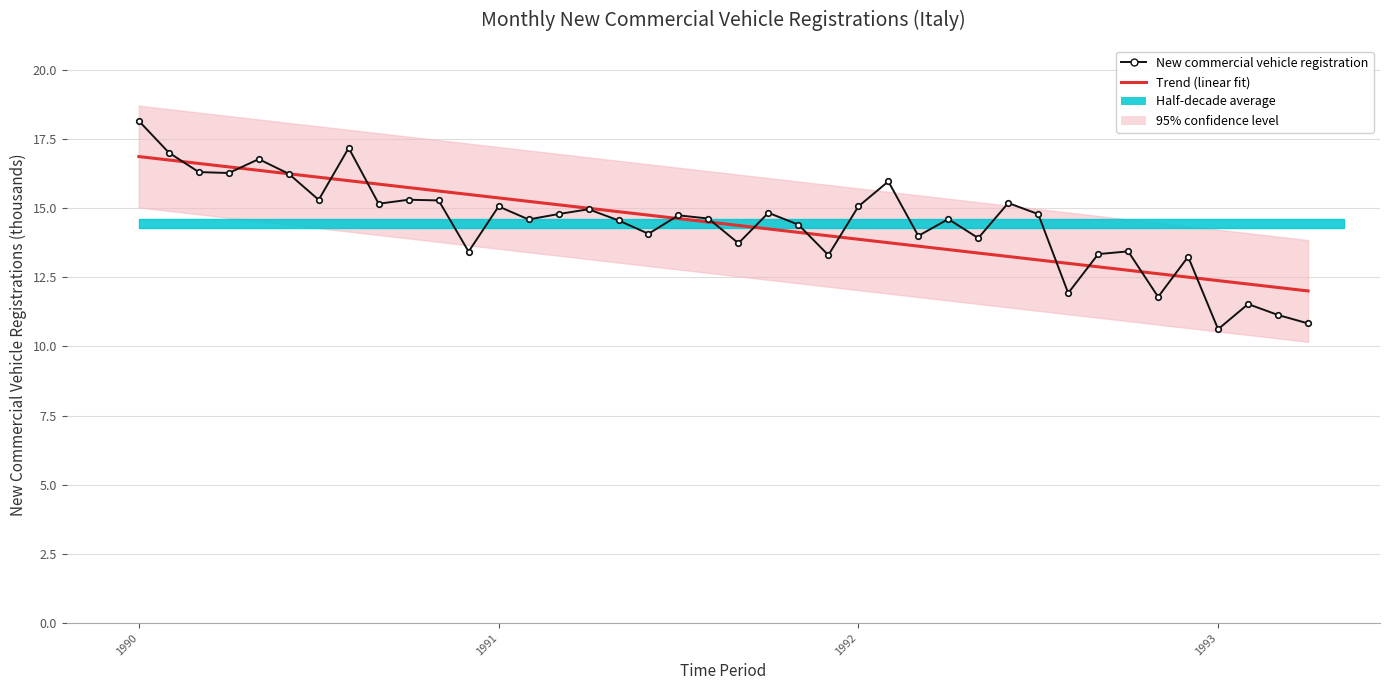

What is the approximate value at 1992-11?

11.8